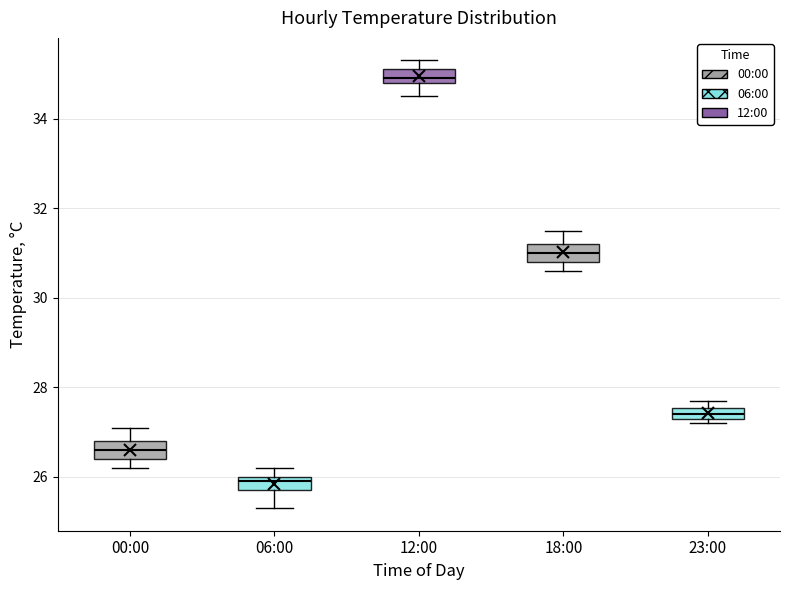

Which box has the lowest median line?

06:00